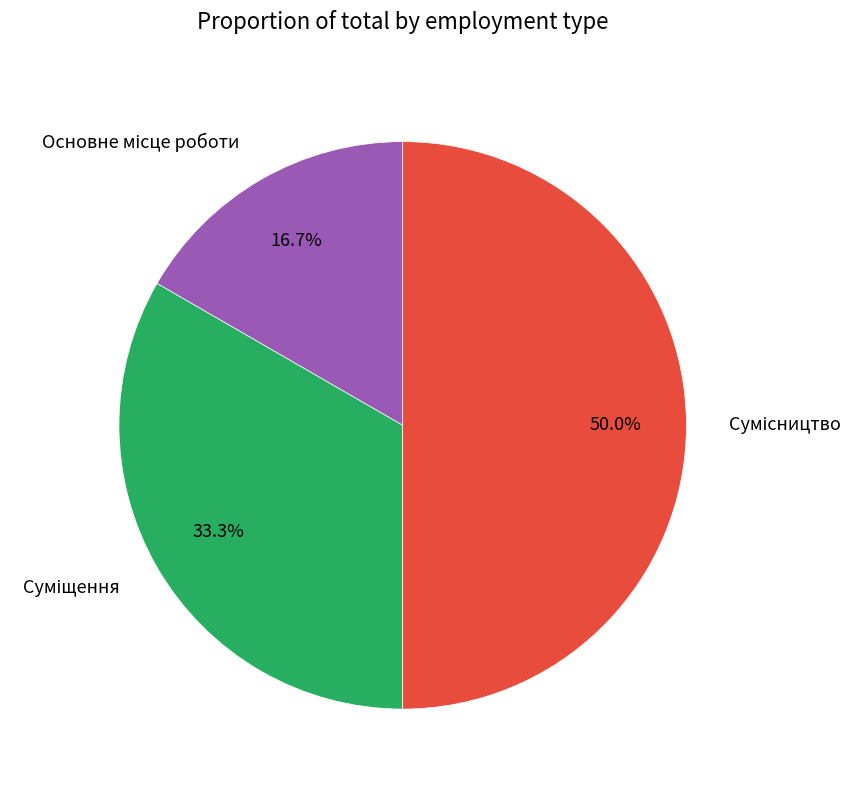

How many slices are in this pie chart?

3